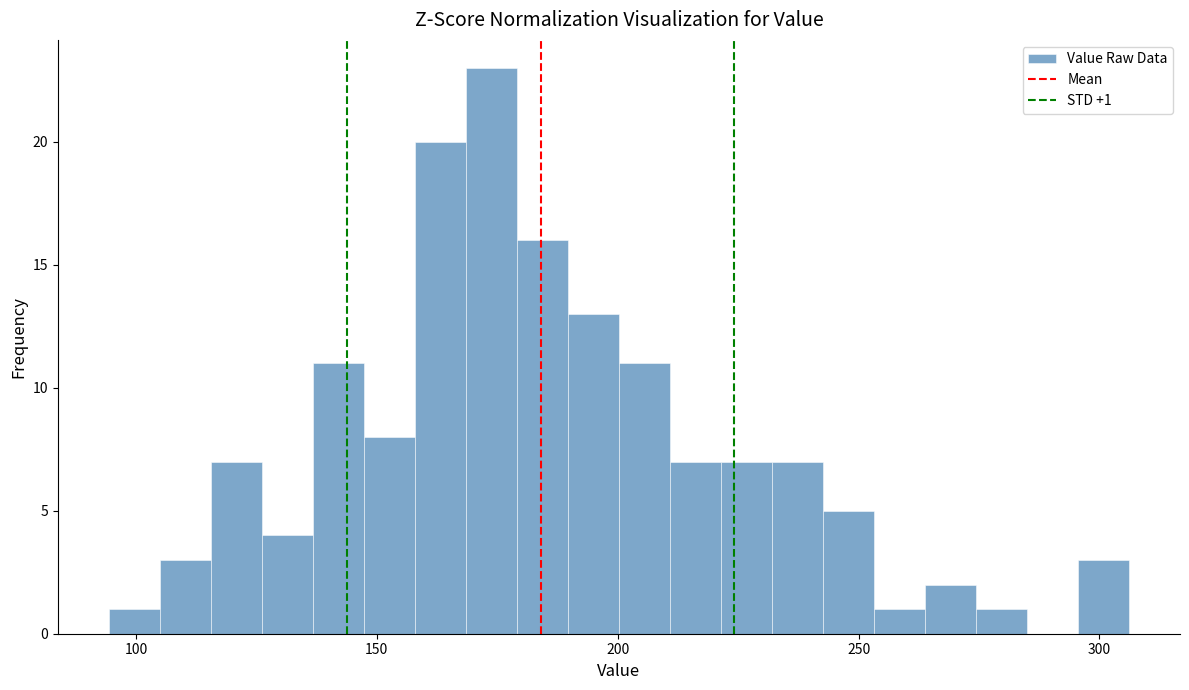

Around what value on the x-axis is the tallest bar? Give the approximate position of its centre, as read against the axis.

175